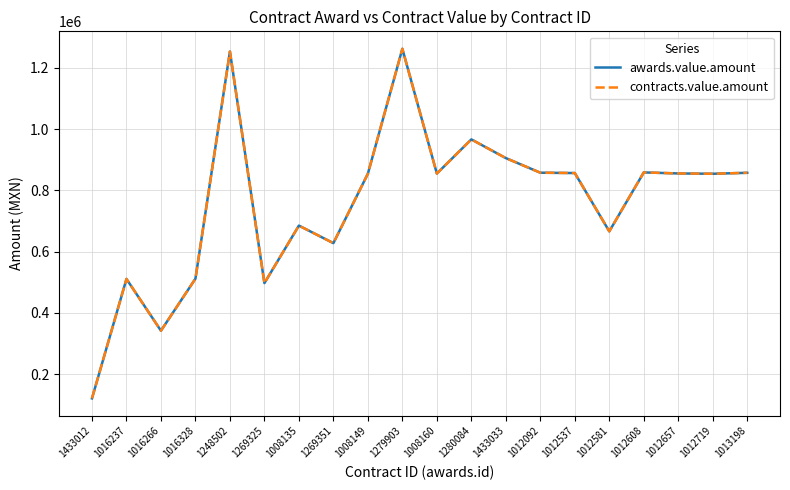

Is this an area chart (filled region under the line)?

No